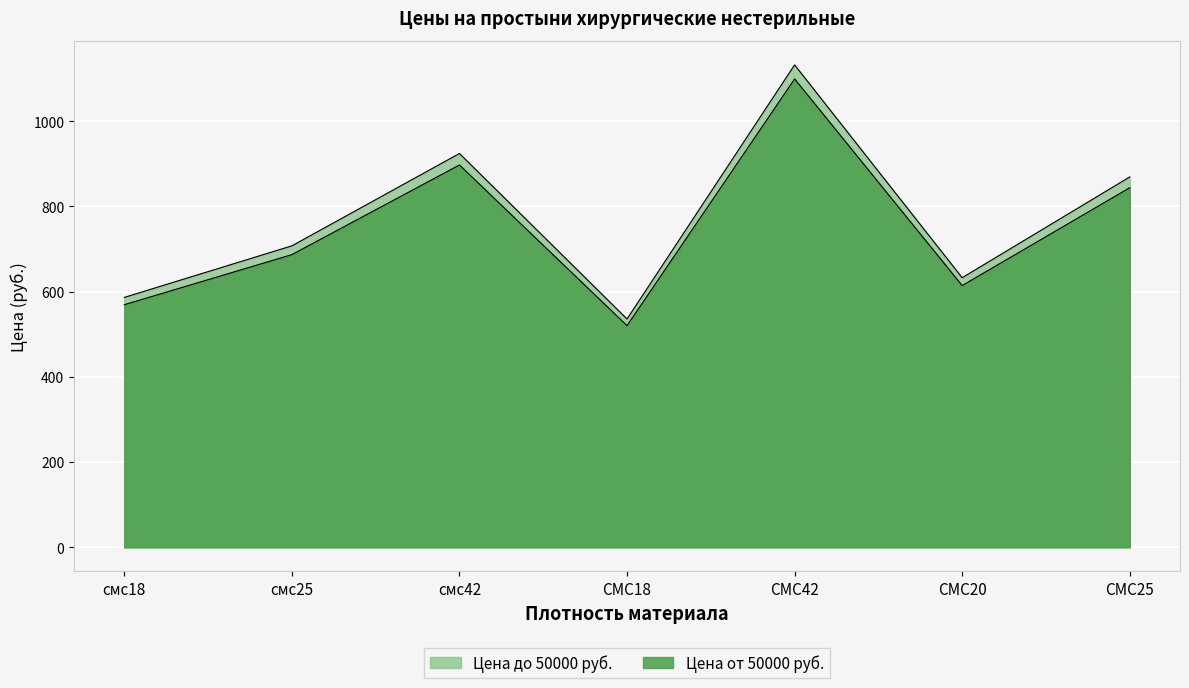

How many lines are shown in the chart?

2